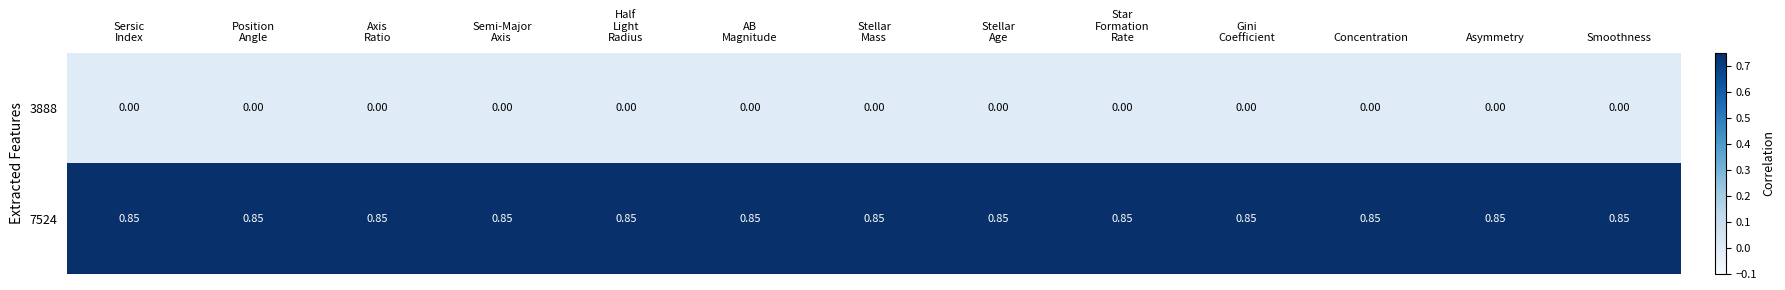

Reading left to right, transcribe all the data shown in this chart.

3888: Sersic
Index=0.0	Position
Angle=0.0	Axis
Ratio=0.0	Semi-Major
Axis=0.0	Half
Light
Radius=0.0	AB
Magnitude=0.0	Stellar
Mass=0.0	Stellar
Age=0.0	Star
Formation
Rate=0.0	Gini
Coefficient=0.0	Concentration=0.0	Asymmetry=0.0	Smoothness=0.0
7524: Sersic
Index=0.8	Position
Angle=0.8	Axis
Ratio=0.8	Semi-Major
Axis=0.8	Half
Light
Radius=0.8	AB
Magnitude=0.8	Stellar
Mass=0.8	Stellar
Age=0.8	Star
Formation
Rate=0.8	Gini
Coefficient=0.8	Concentration=0.8	Asymmetry=0.8	Smoothness=0.8